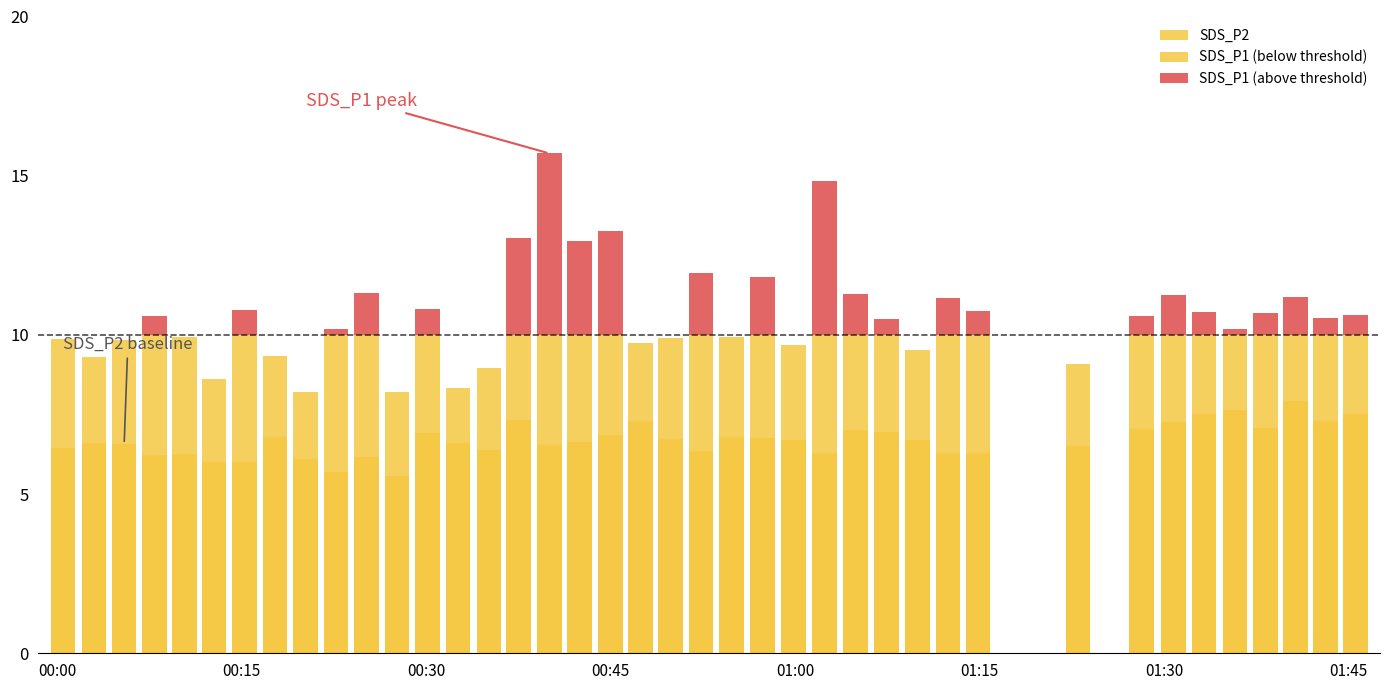

What is the average value of the SDS_P1 (below threshold) series?

9.7